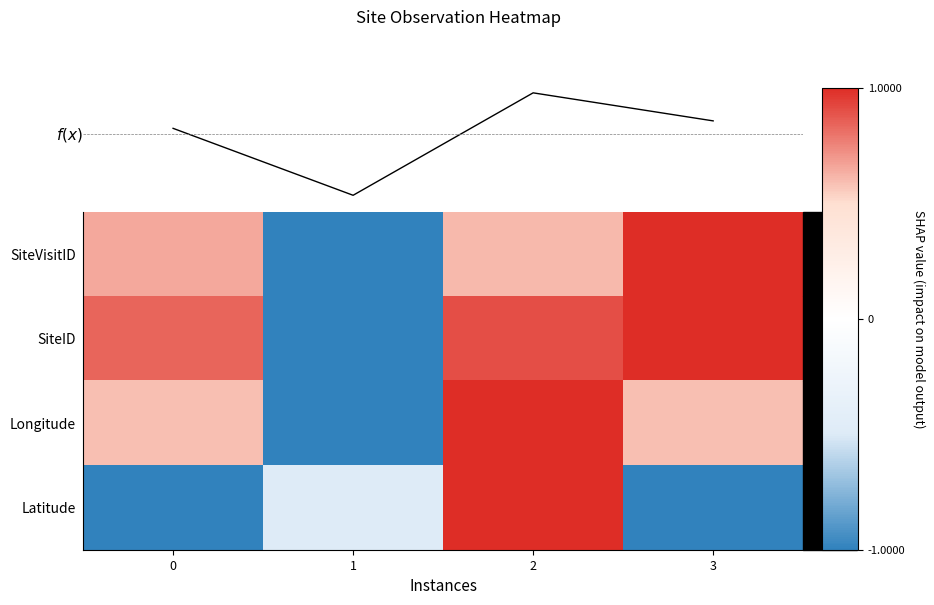

The f(x) series shows 0.3 at 0. True or false?

True